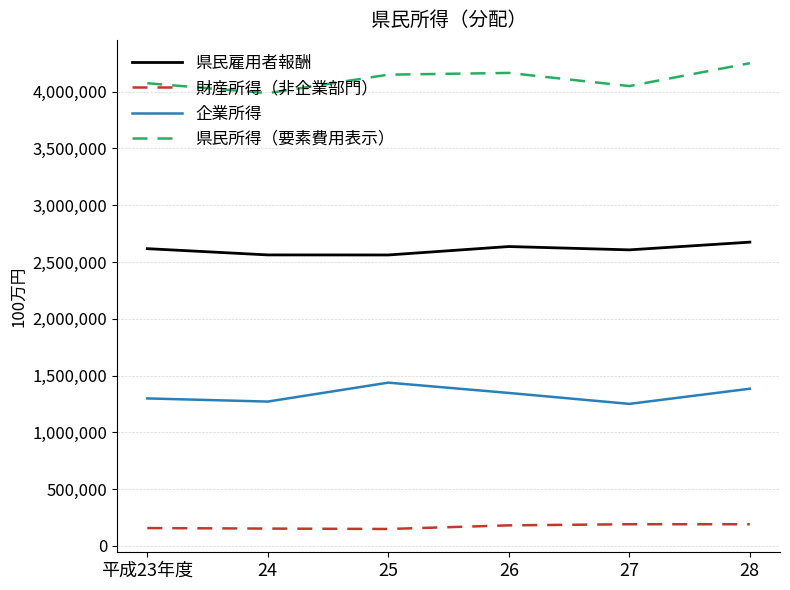

What is the difference between the maximum and minimum values in the 企業所得 series?

187133